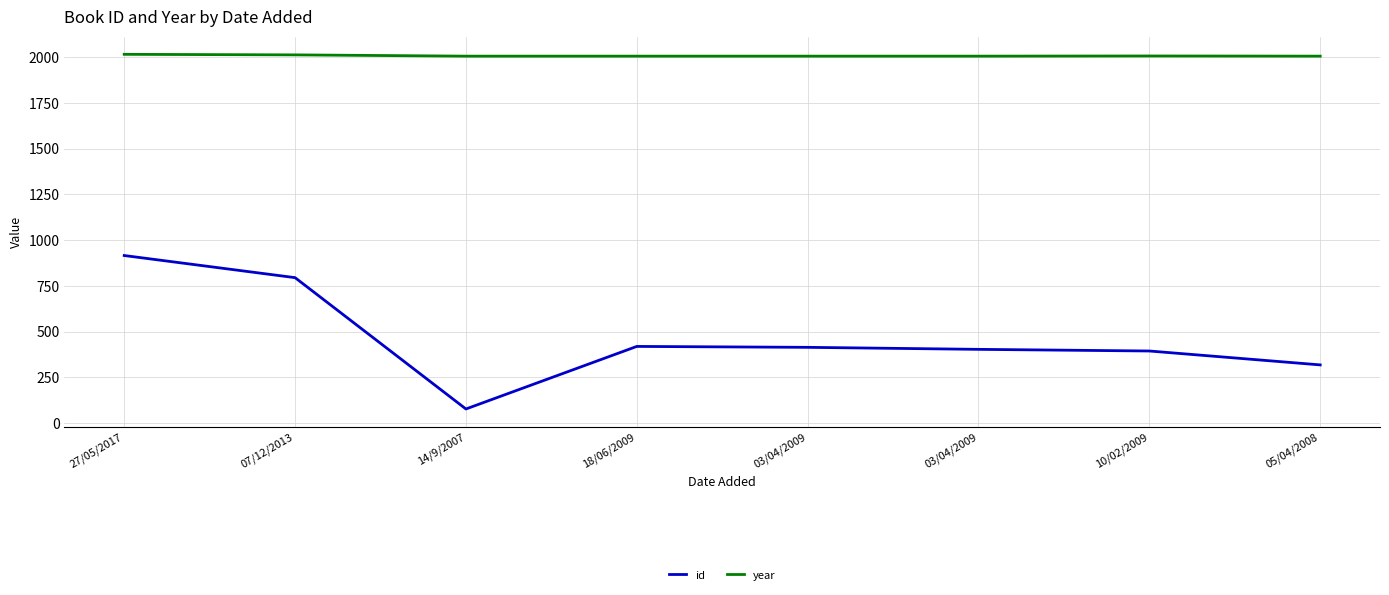

How many lines are shown in the chart?

2